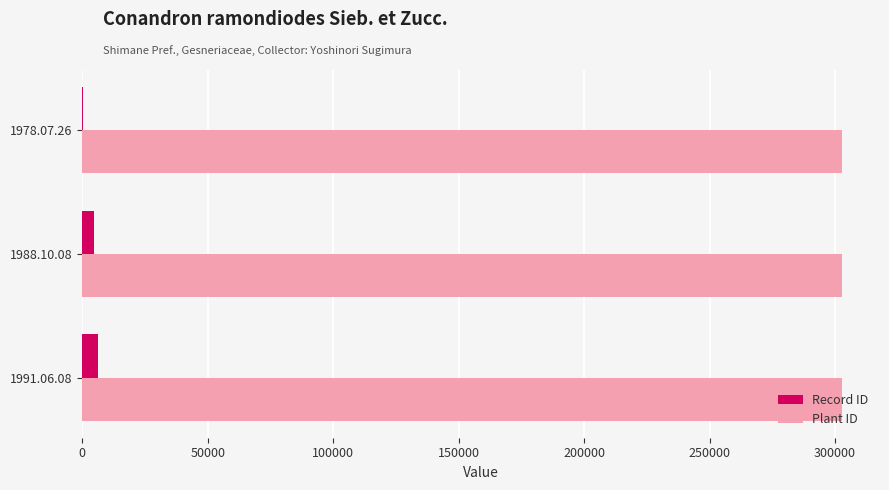

What is the maximum value for Plant ID?

302770